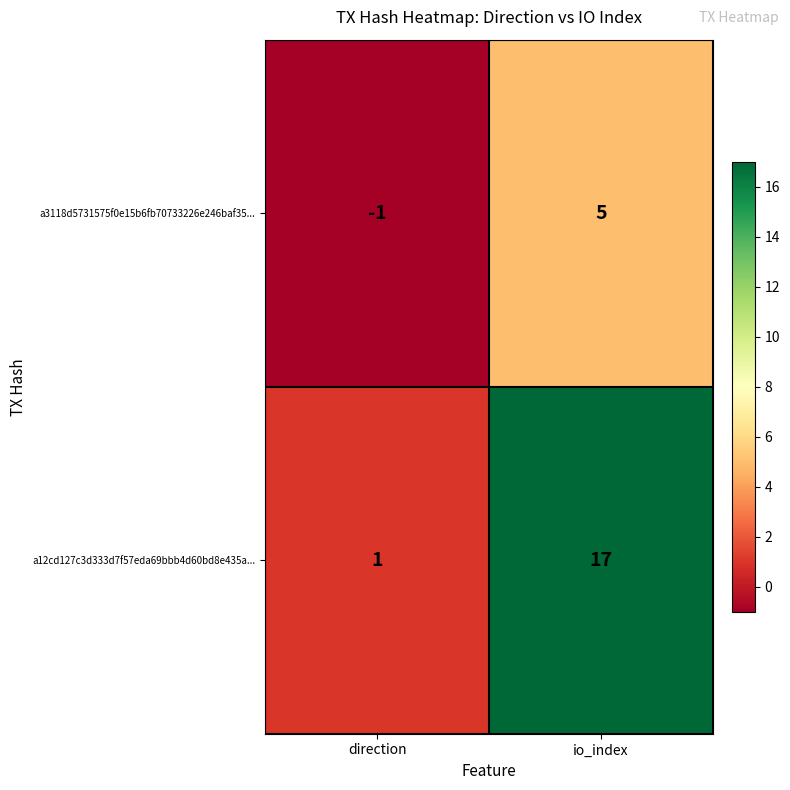

Which series has the largest total across all categories?

a12cd127c3d333d7f57eda69bbb4d60bd8e435a...